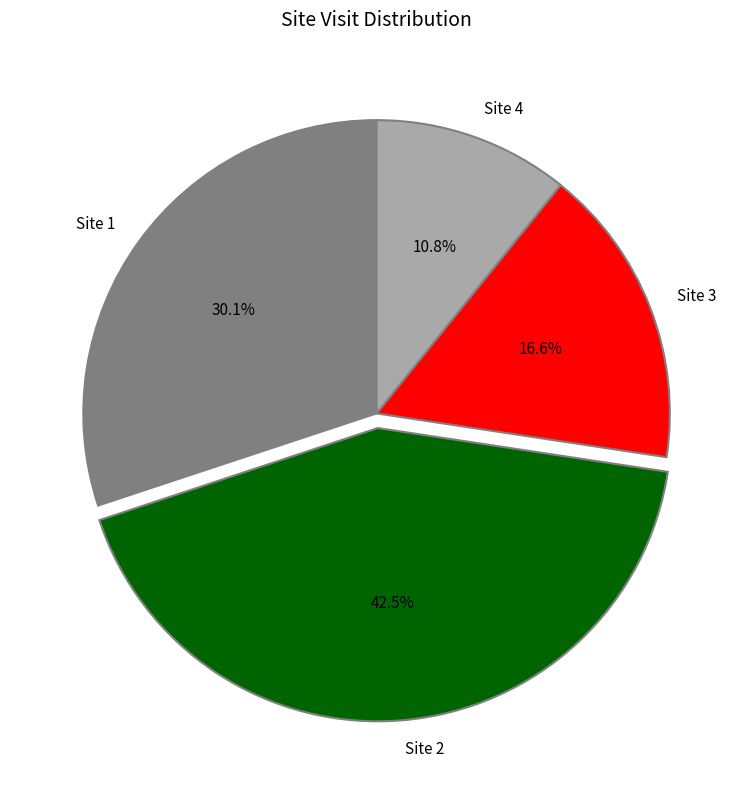

To the nearest percent, what is the difference between the largest and smallest slice percentages?

32%